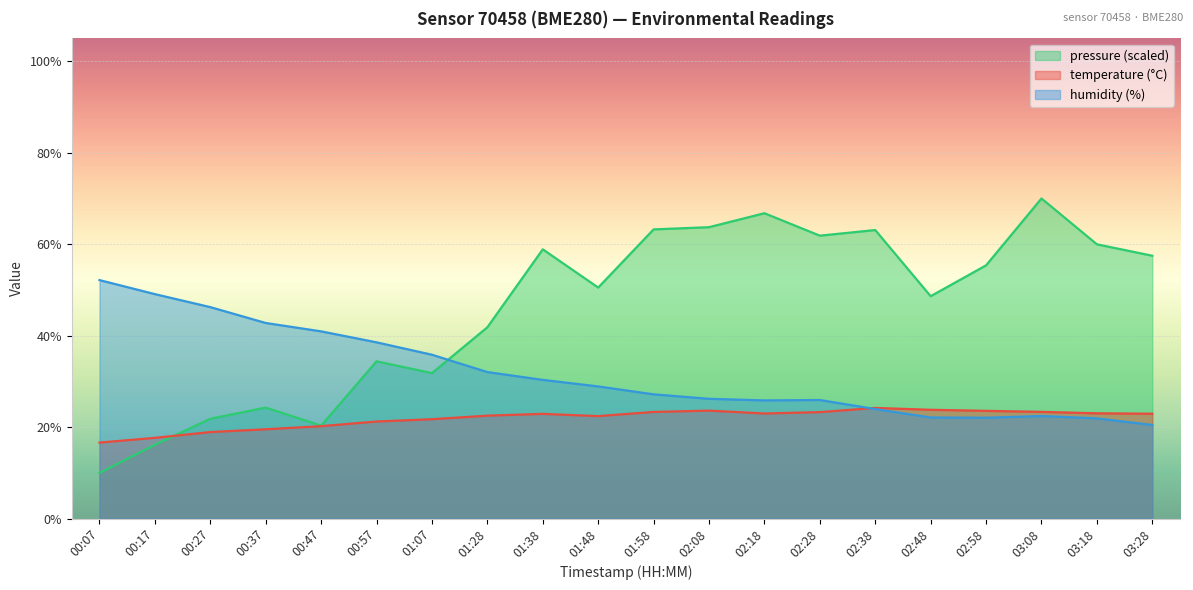

How many values in the humidity series exceed 28?

10